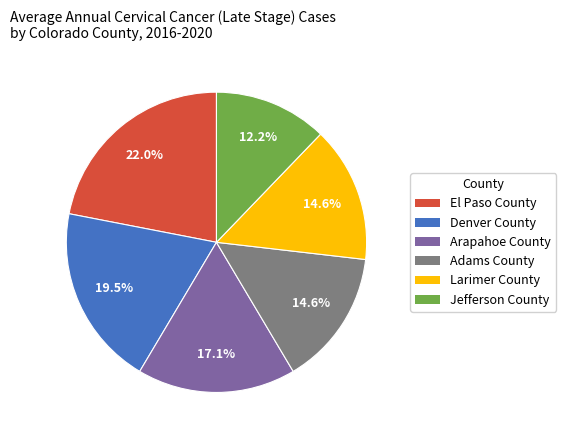

Count the number of slices in the pie.

6